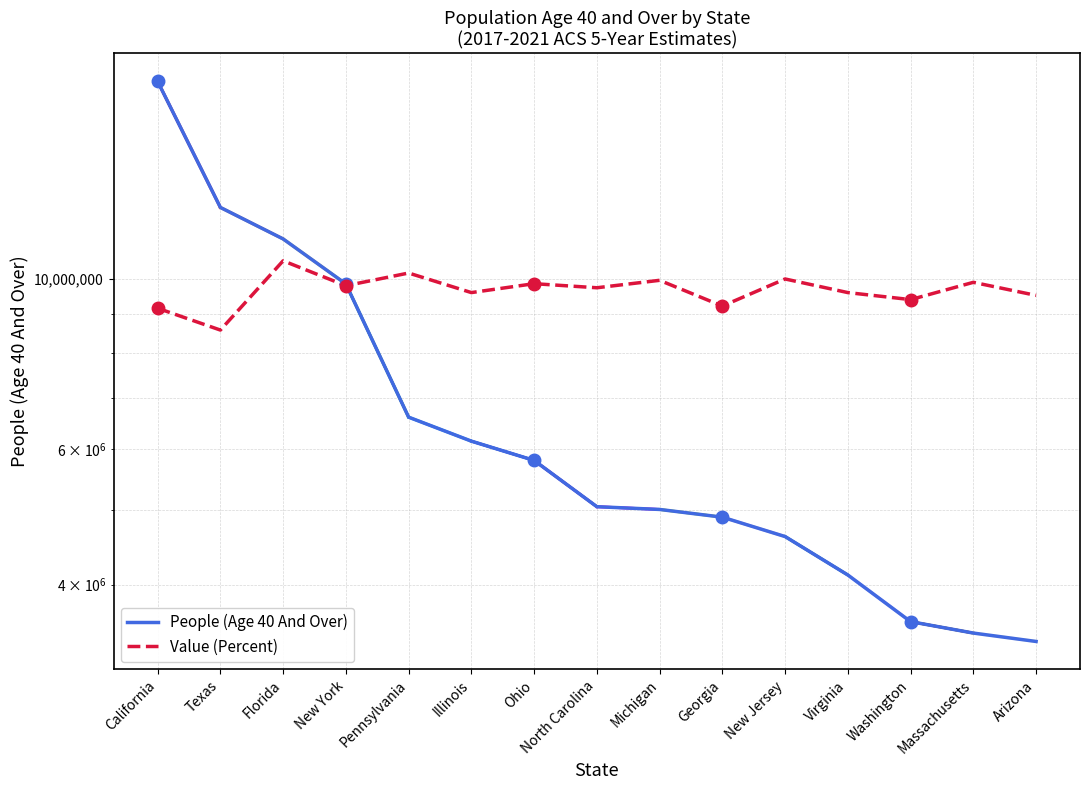

Between Illinois and Massachusetts, which is larger?

Illinois